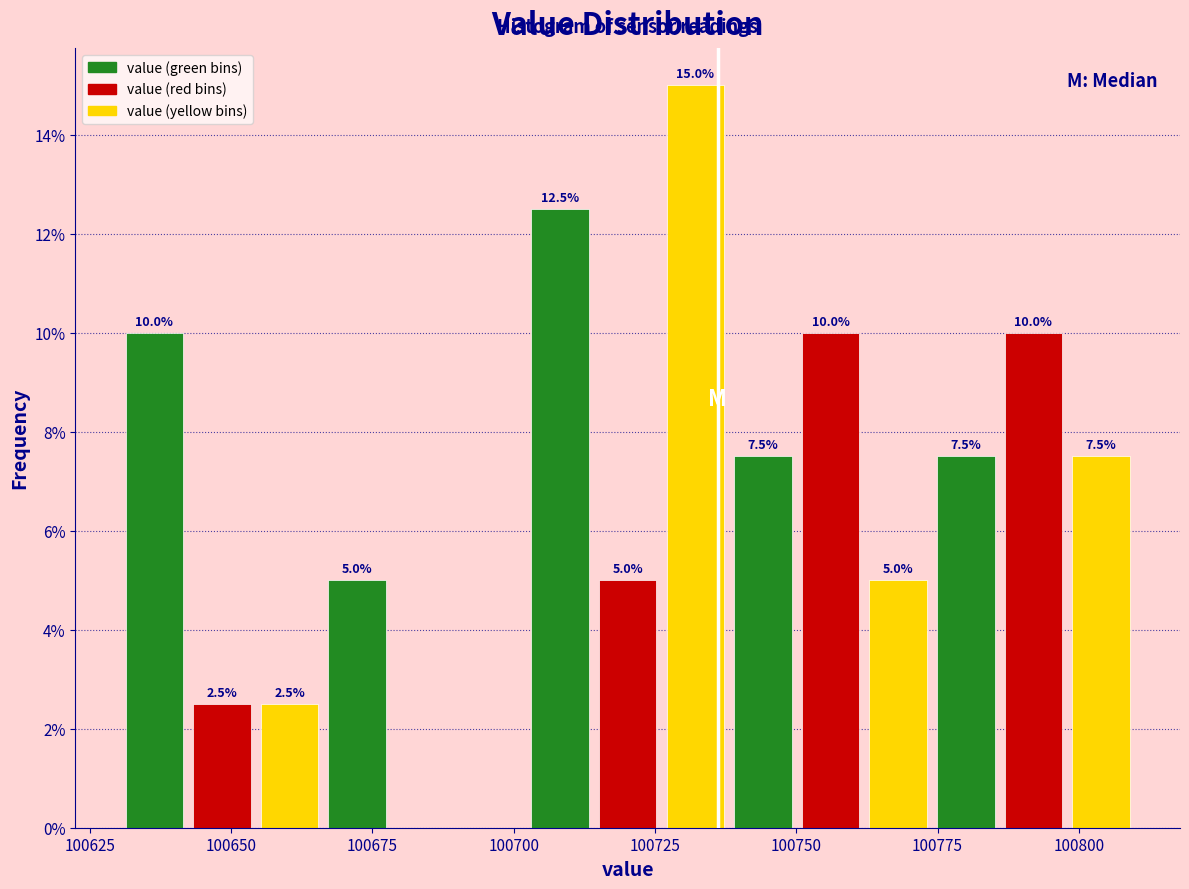

Around what value on the x-axis is the tallest bar? Give the approximate position of its centre, as read against the axis.

100730